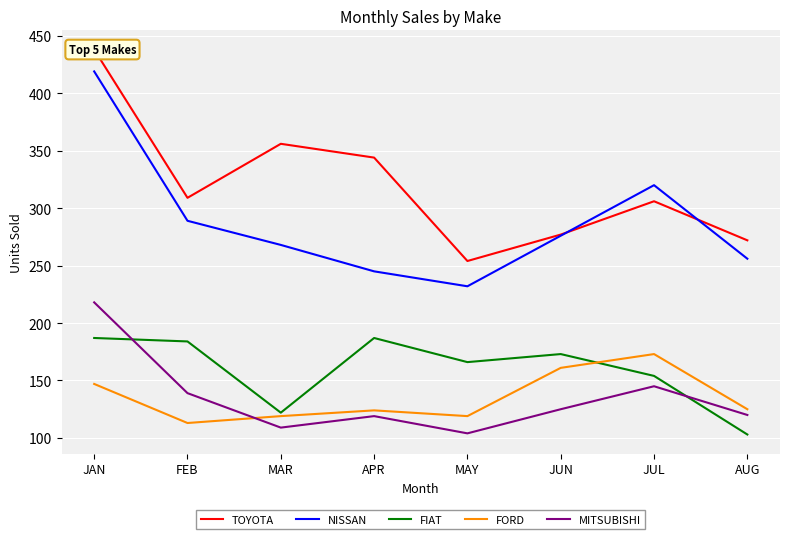

What is the minimum value for FORD?

113